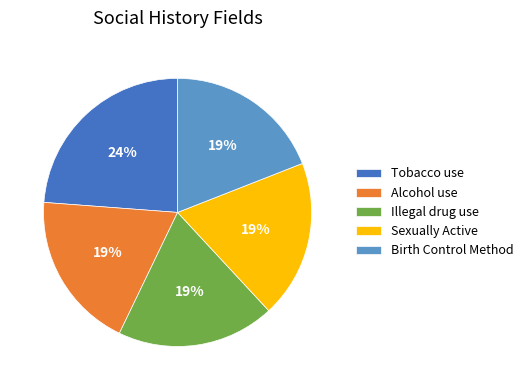

True or false: Tobacco use accounts for 24% of the total.

True